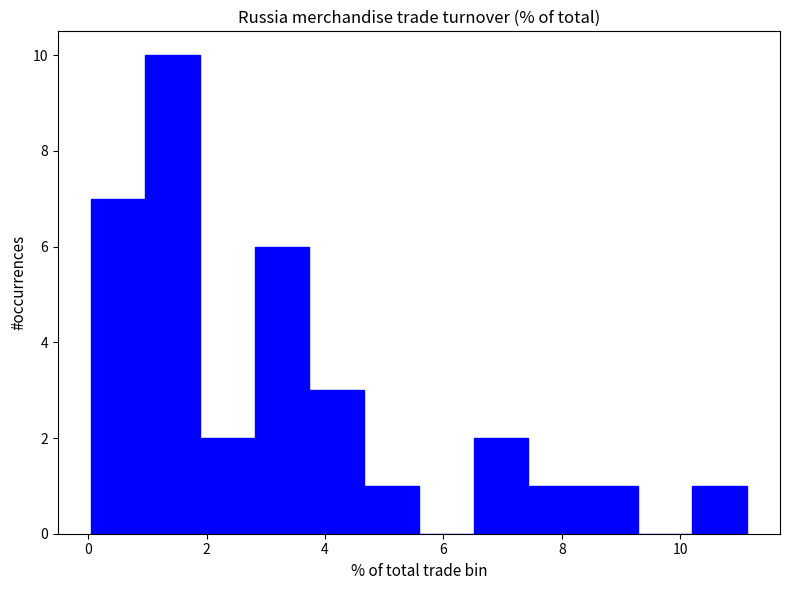

What is the height of the bar covering 10.2 to 11.2 on the x-axis? Neither the bar edges nor the heights are printed on the chart, so give them approximately, as read against the axes.

1